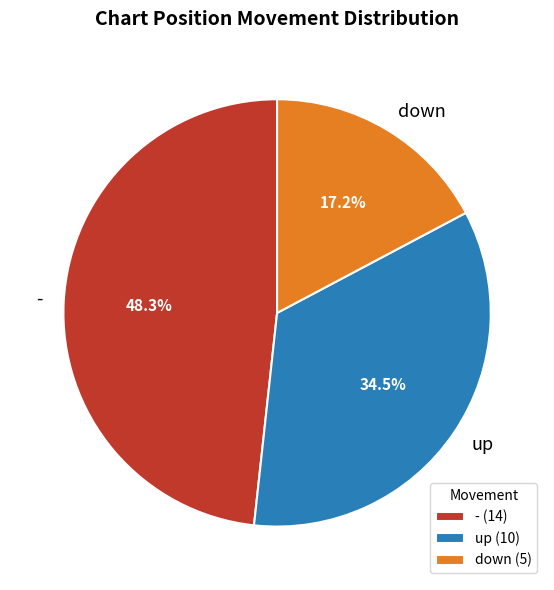

How many segments does this pie chart have?

3